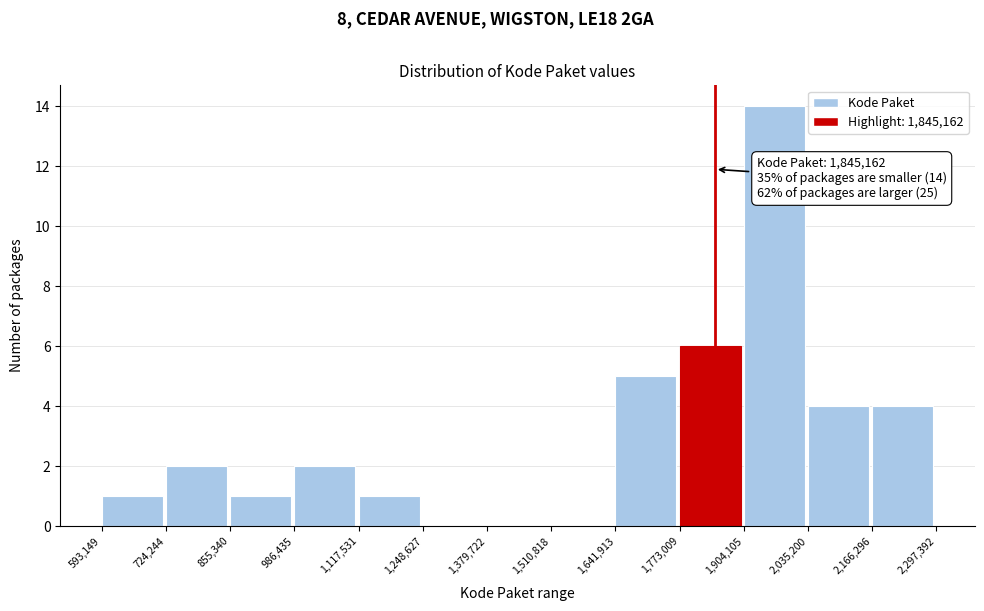

Which range on the x-axis has the tallest bar?

1,904,105 to 2,035,200